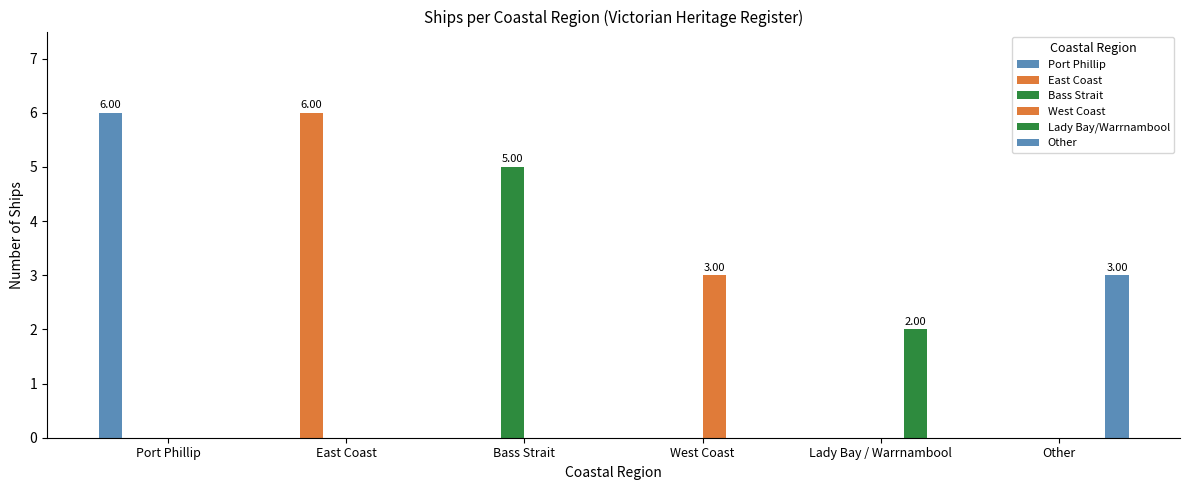

Does the chart contain stacked bars?

No